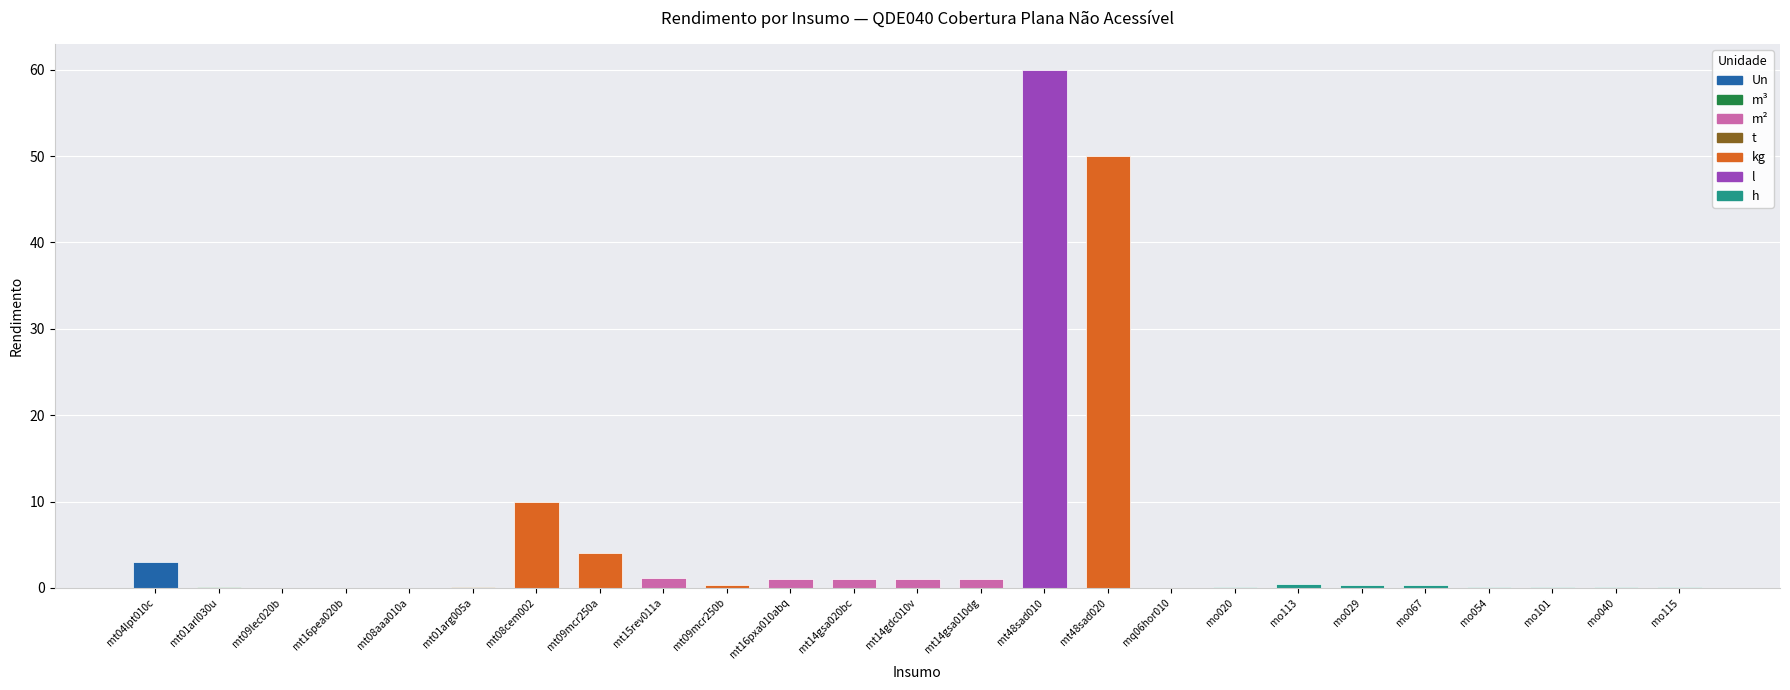

The chart shows a value of 4.0 at mt09mcr250a. True or false?

True